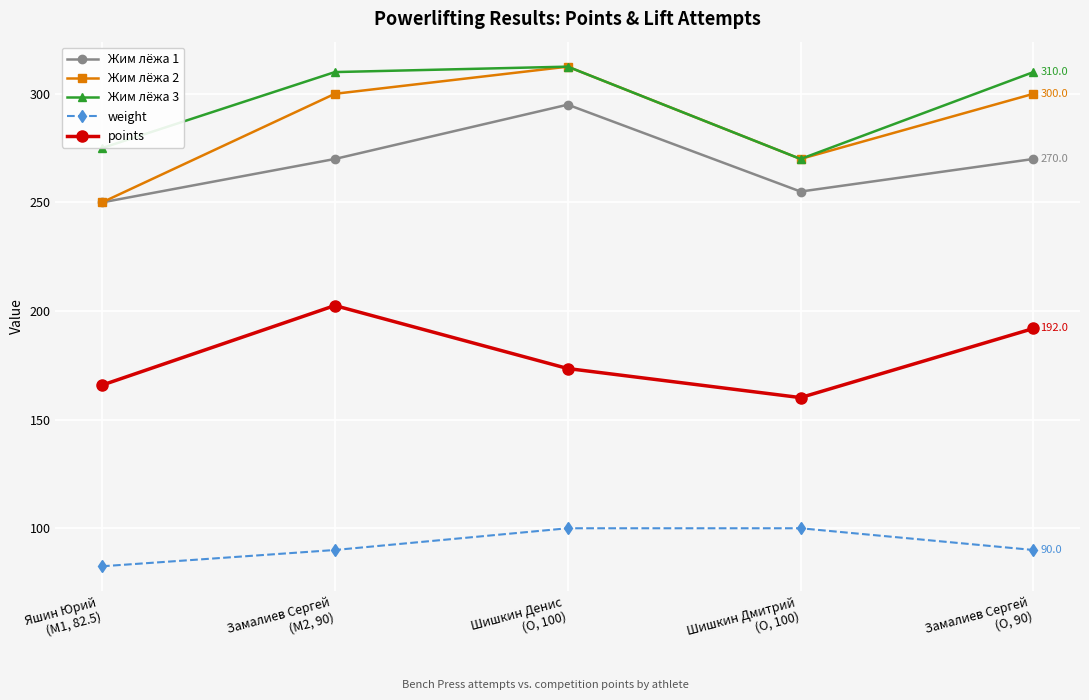

True or false: points and weight intersect in this chart.

False